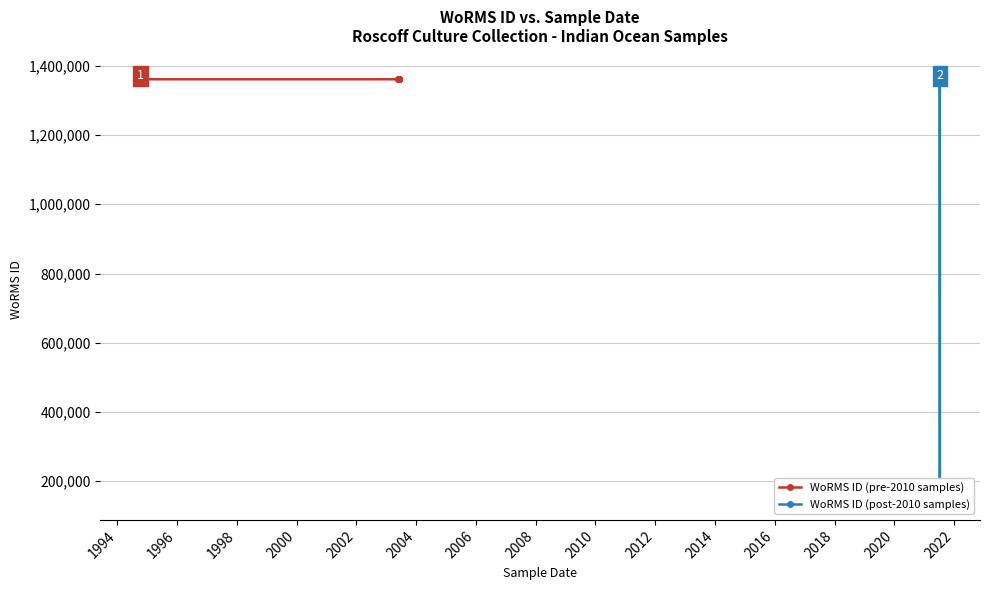

List the labels in order of value, smallest first.

11-07-2021, 09-10-1994, 09-07-2021, 07-07-2021, 07-07-2021, 11-06-2003, 13-07-2021, 07-06-2003, 11-06-2003, 10-07-2021, 09-07-2021, 29-05-2003, 29-05-2003, 07-06-2003, 11-06-2003, 11-06-2003, 11-07-2021